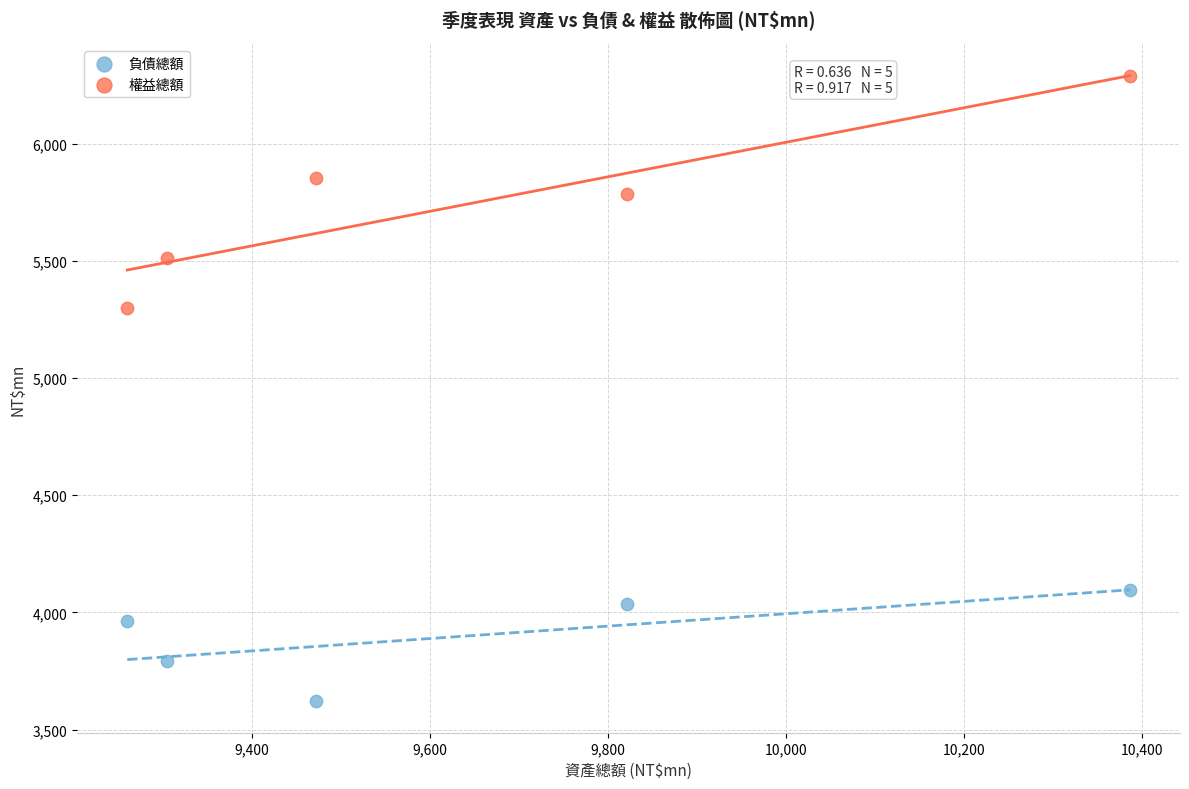

In the 負債總額 series, what Y value is closest to 3859?

3793.2